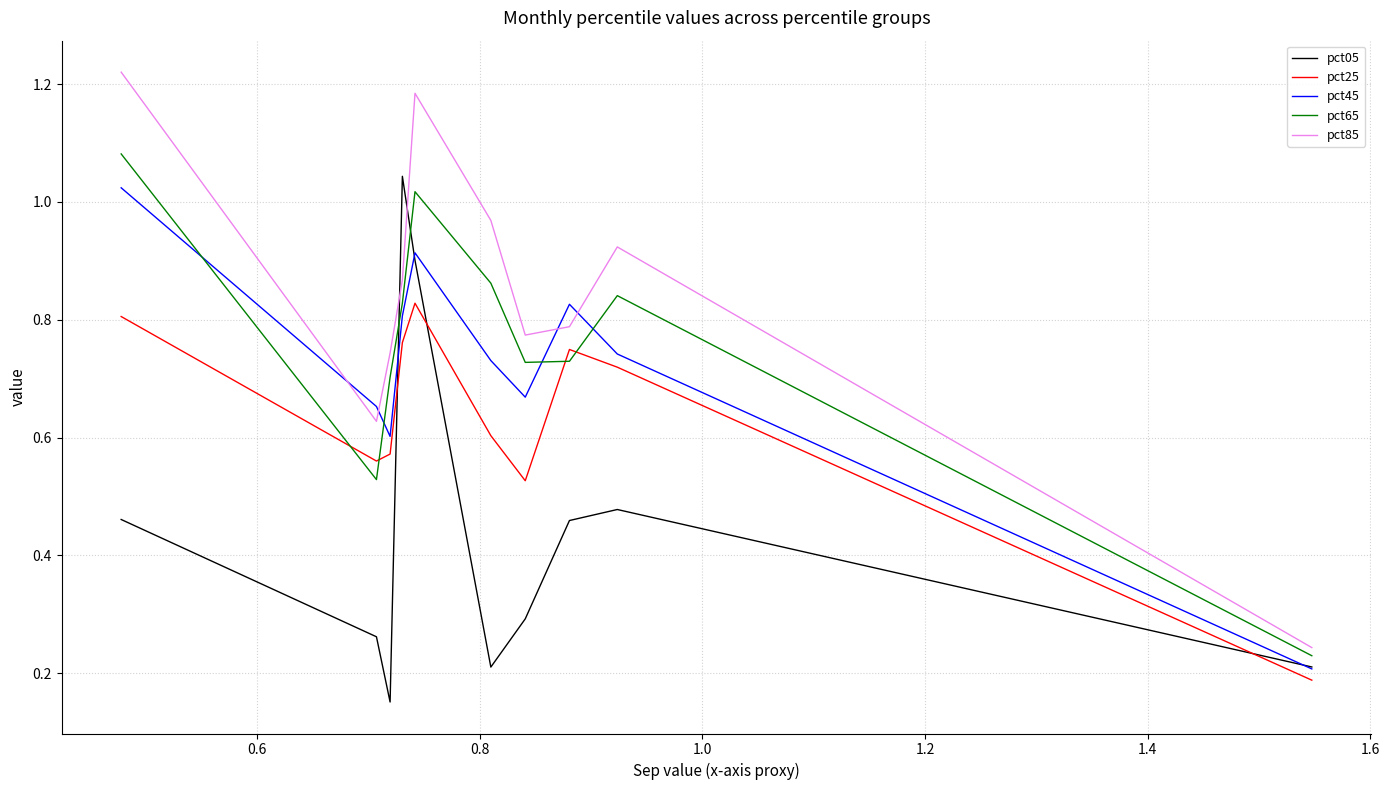

Which series has the largest total across all categories?

pct85